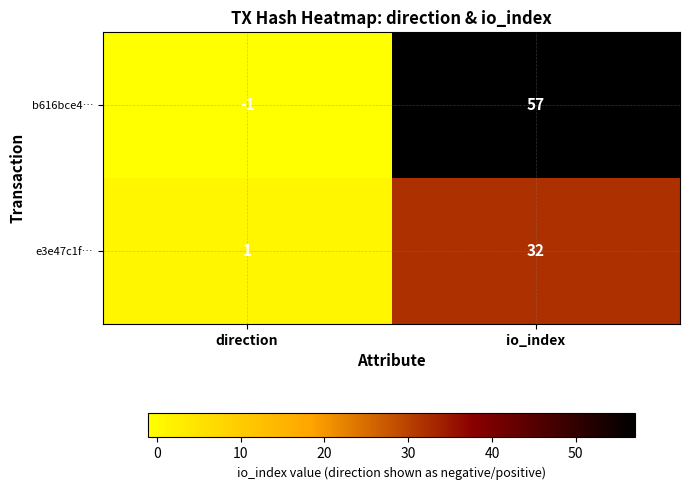

At which category is the sum across all series the highest?

io_index